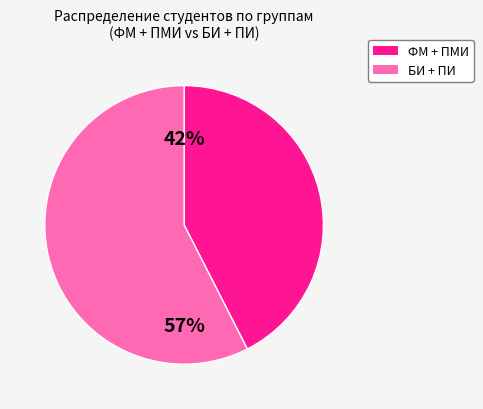

Does any single category account for the majority?

Yes